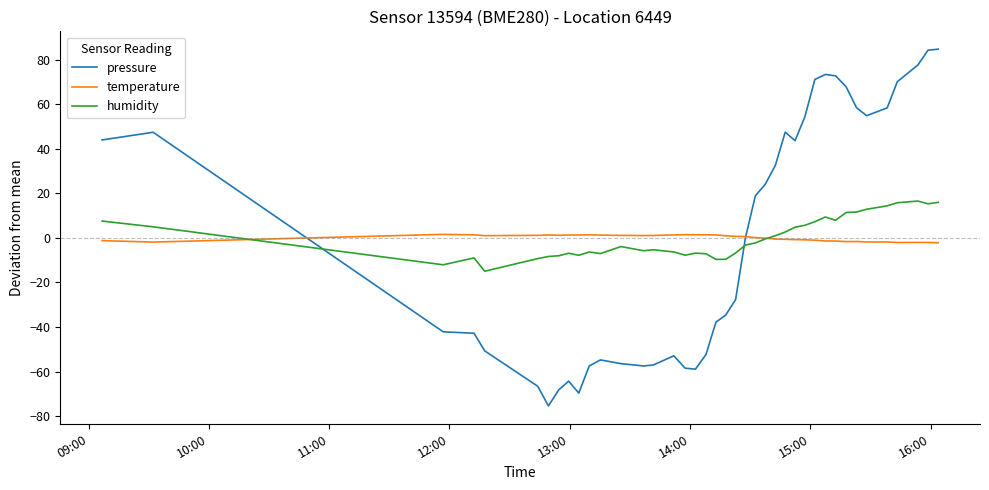

After their last crossing, which series has the higher values: temperature or humidity?

humidity